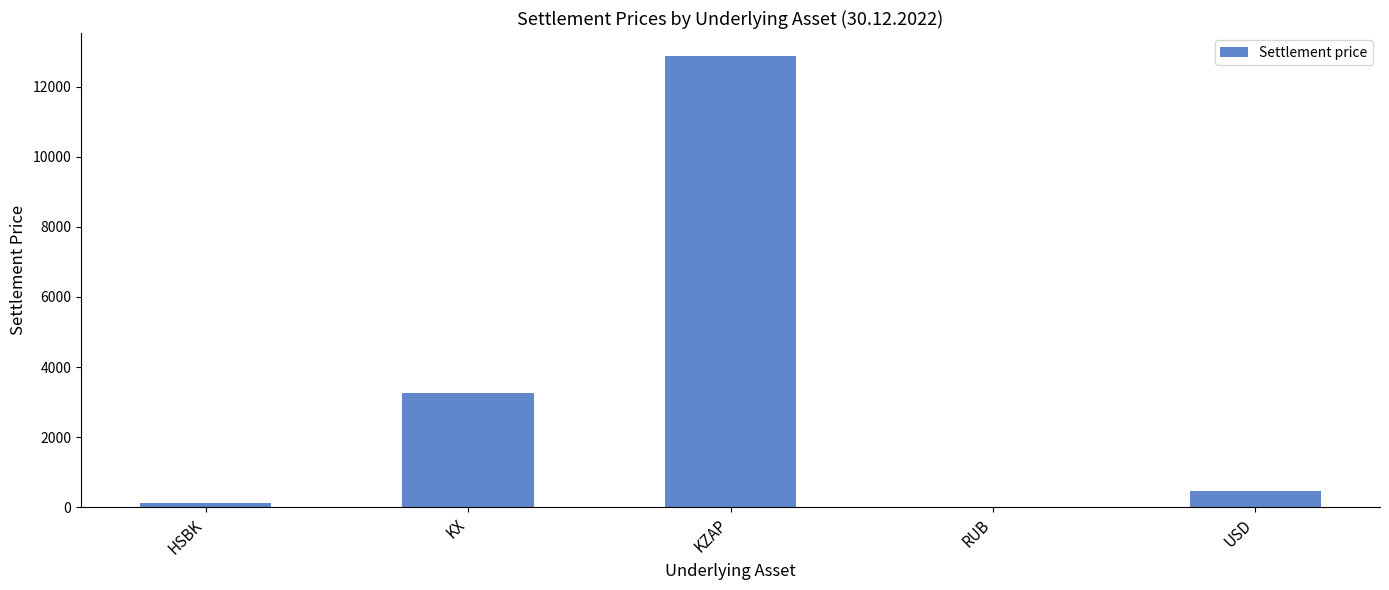

The value at KX is 3249.0. True or false?

True